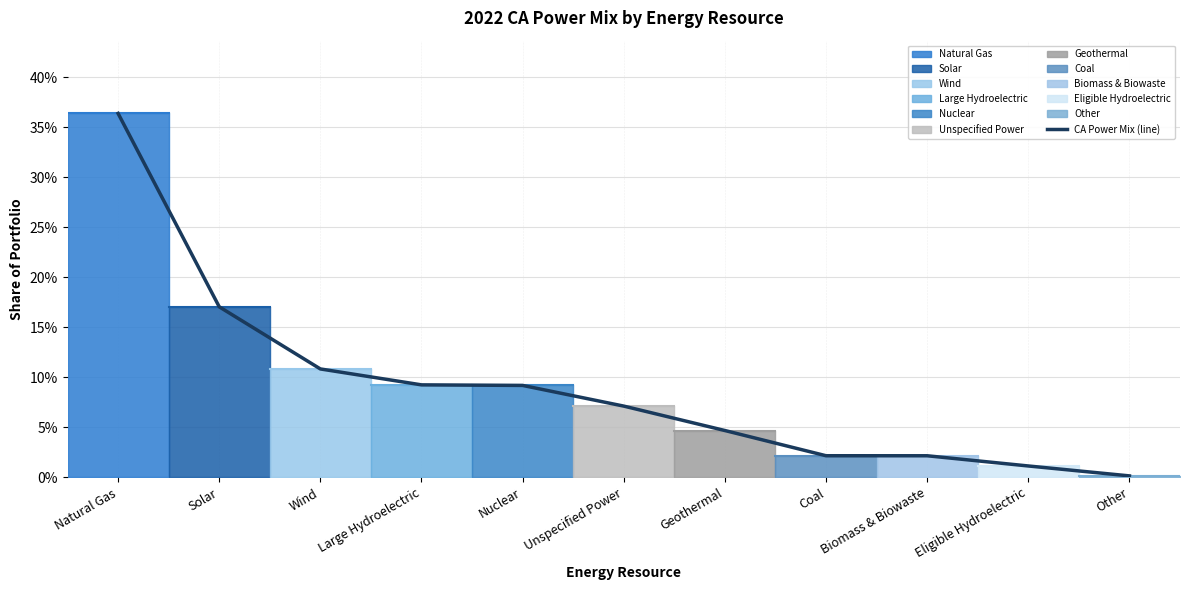

What value does the data have at Natural Gas?

0.4